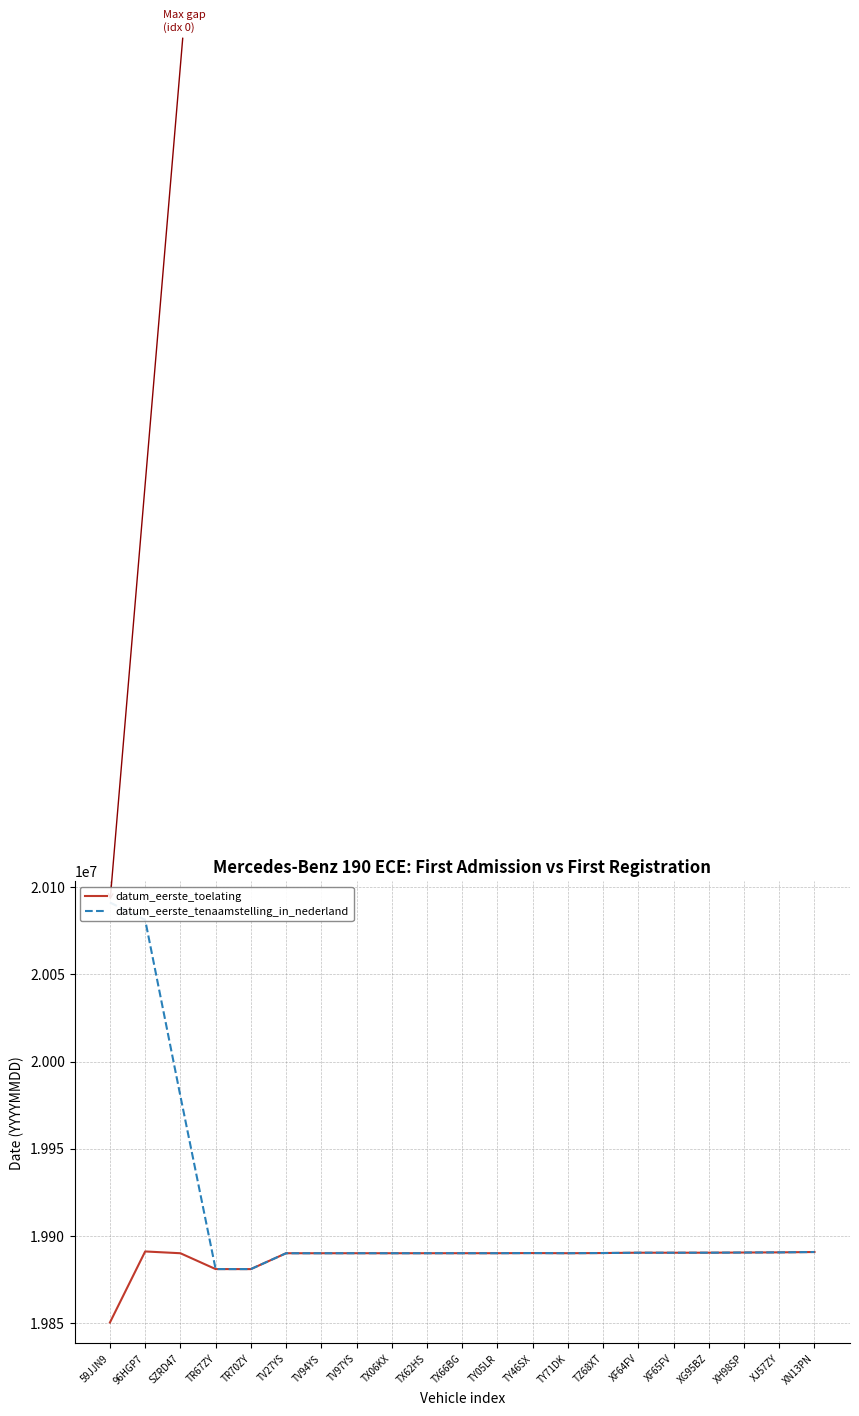

At which label does datum_eerste_toelating first exceed 19890119?

96HGP7